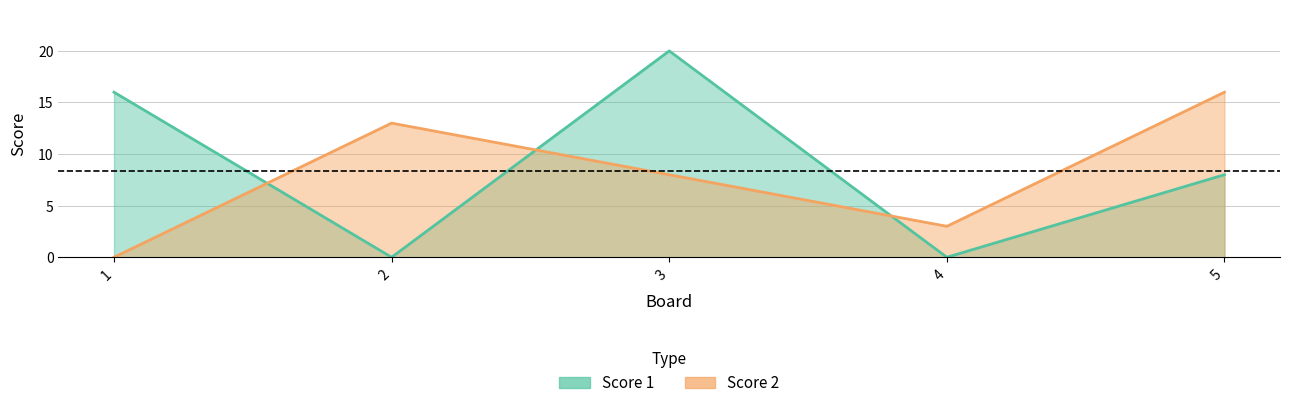

At which label does Score 2 first exceed 8?

2